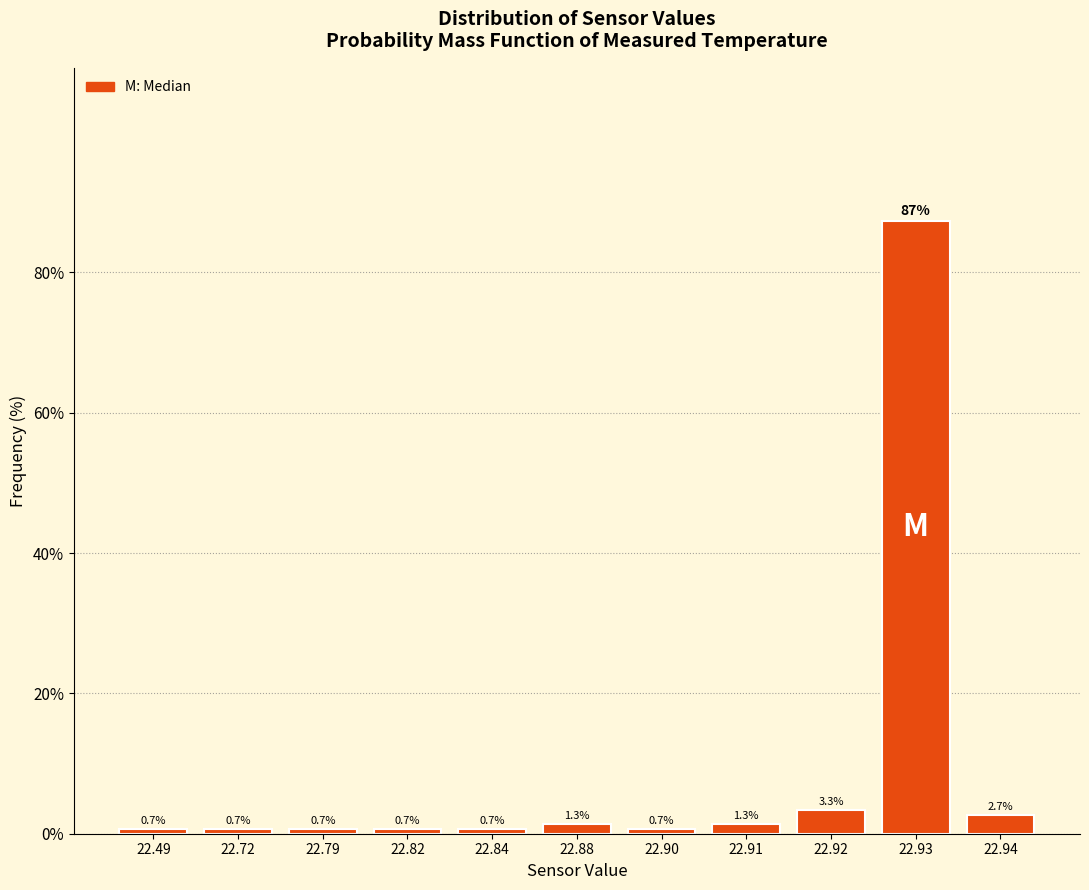

Reading left to right, list all the values displayed in this chart.

22.49=0.7	22.72=0.7	22.79=0.7	22.82=0.7	22.84=0.7	22.88=1.3	22.90=0.7	22.91=1.3	22.92=3.3	22.93=87.3	22.94=2.7